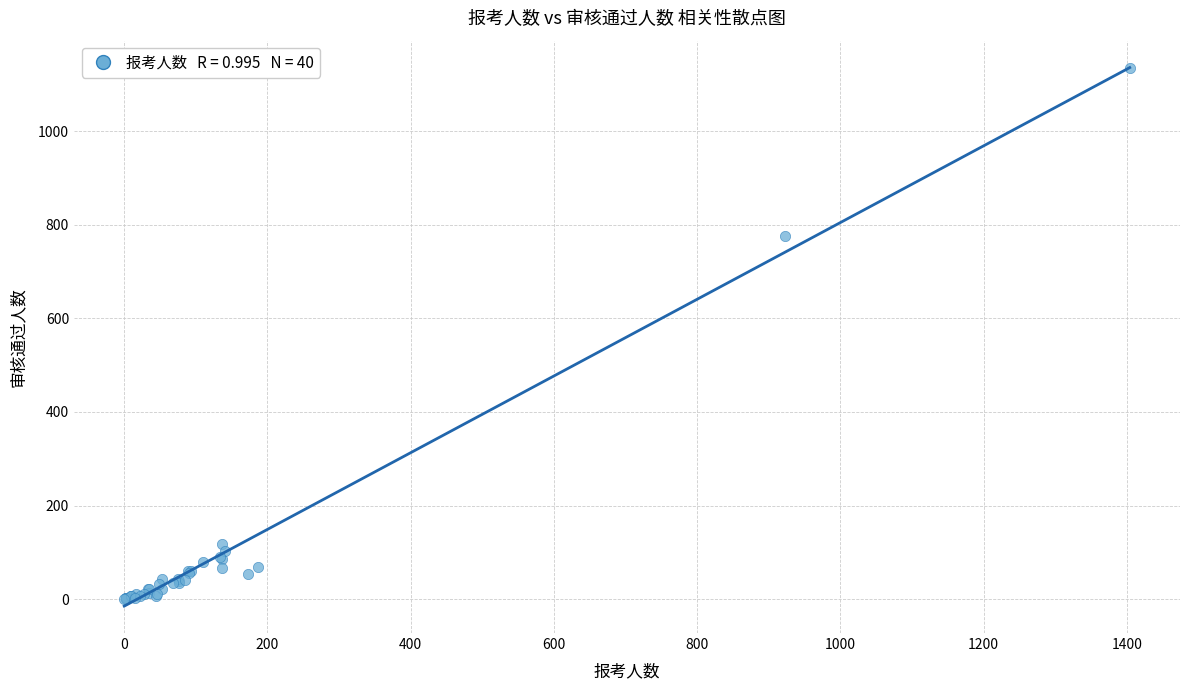

What Y value in the scatter plot is closest to 567?

775